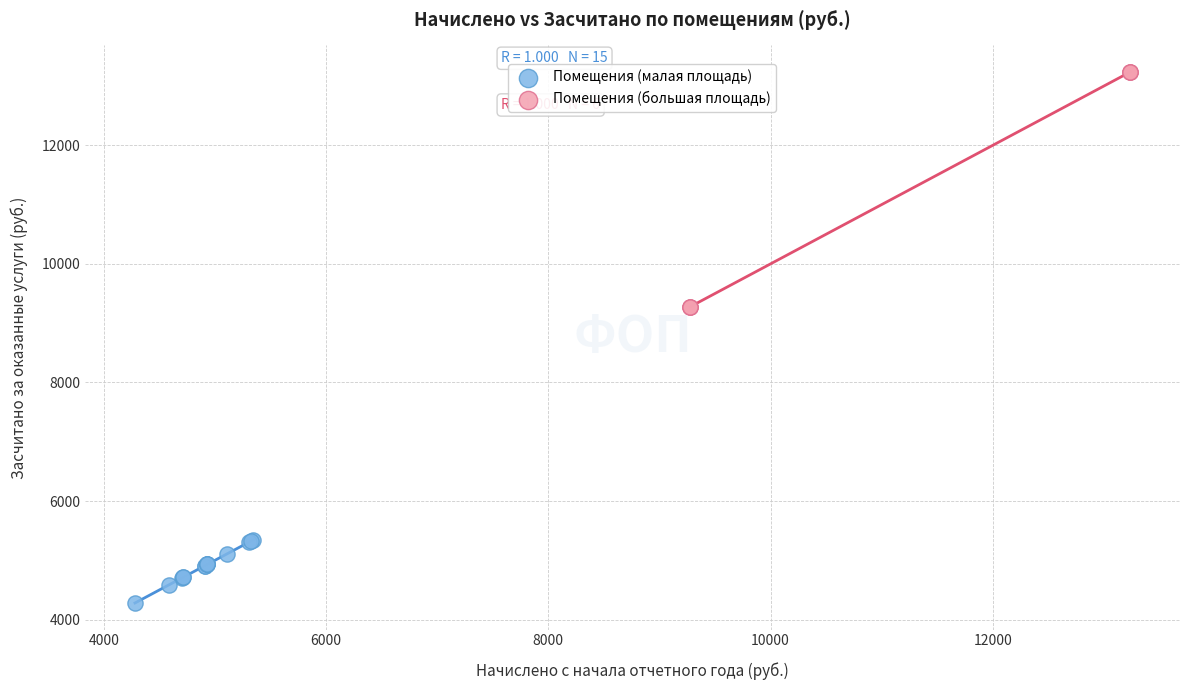

Which series reaches the maximum Y coordinate?

Помещения (большая площадь)